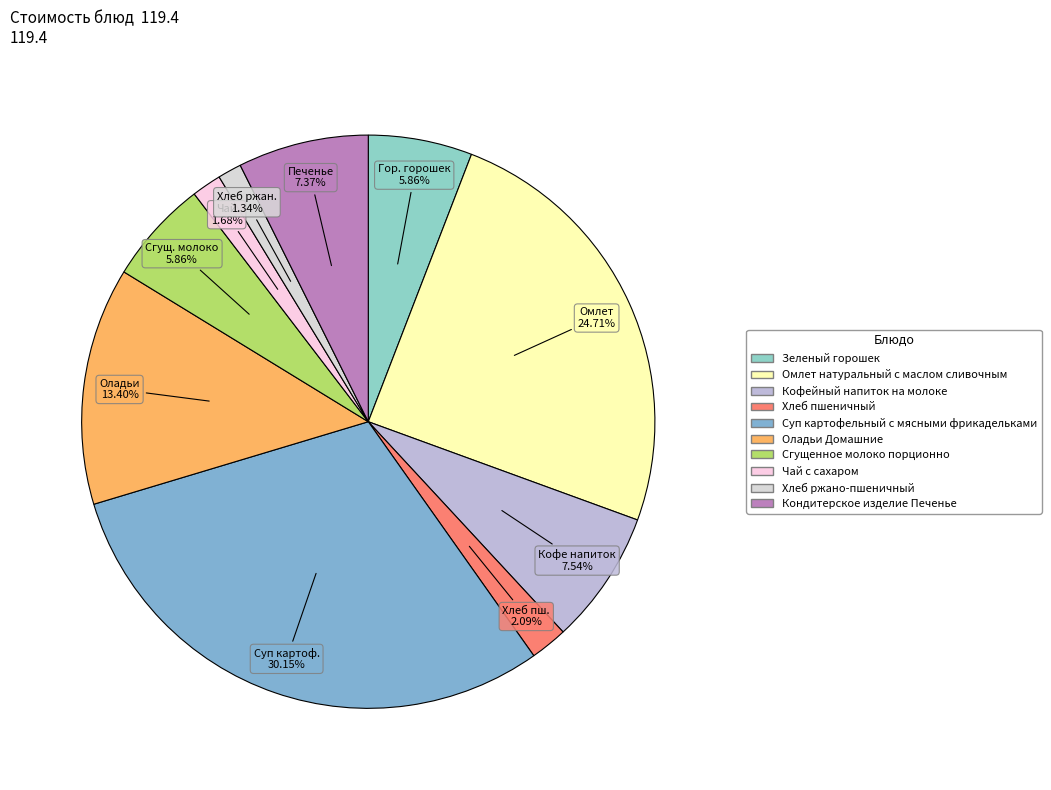

How many slices are in this pie chart?

10